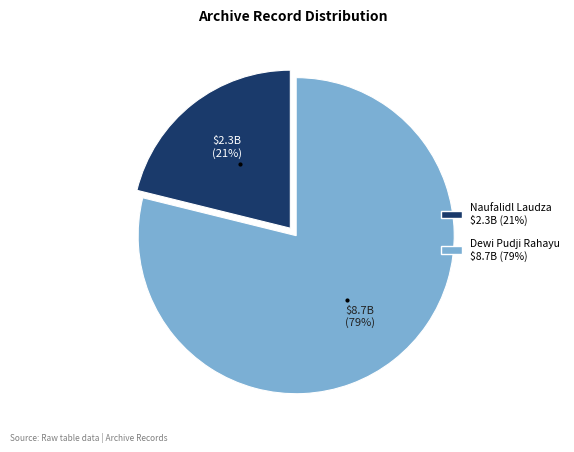

To the nearest percent, what is the average slice percentage?

50%